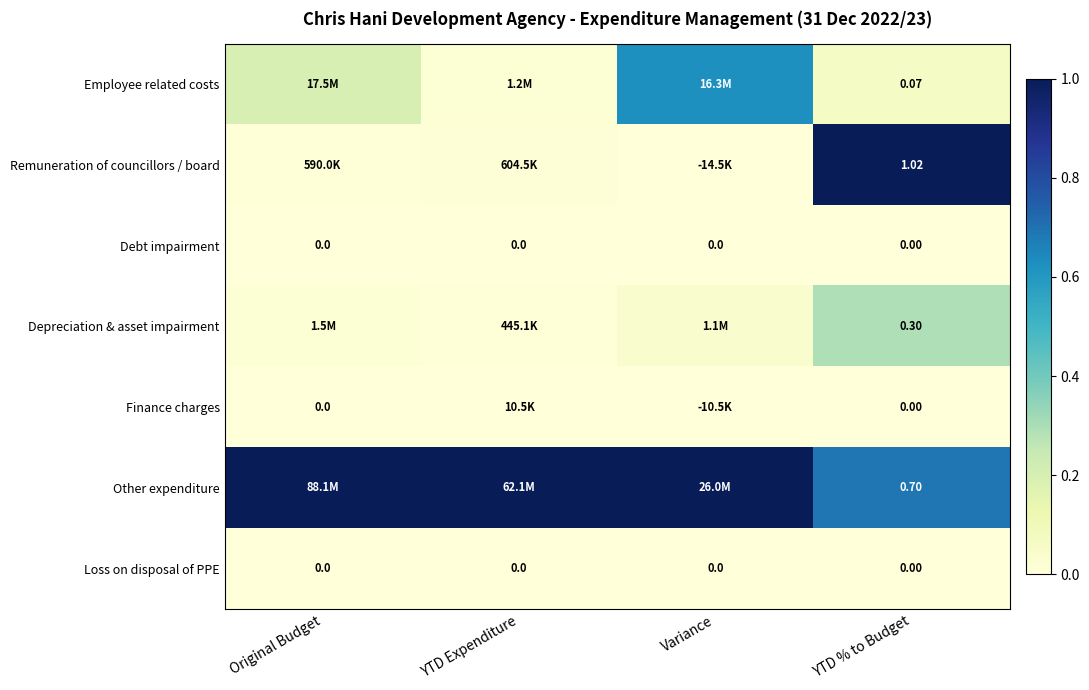

What is the difference between the Remuneration of councillors / board values at Variance and YTD % to Budget?

1.0